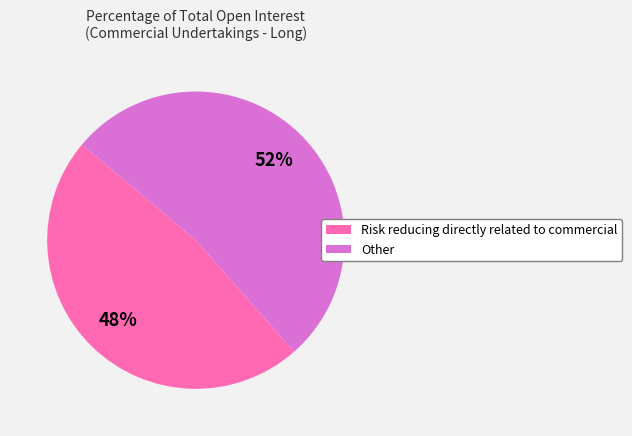

To the nearest percent, what is the combined percentage of Risk reducing directly related to commercial and Other?

100%